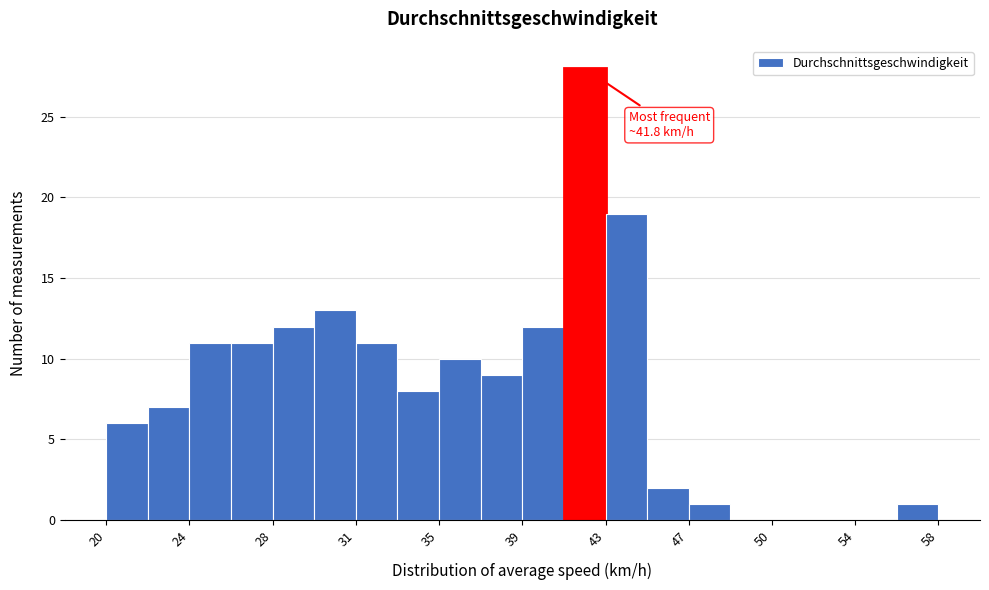

Around what value on the x-axis is the tallest bar? Give the approximate position of its centre, as read against the axis.

42.0